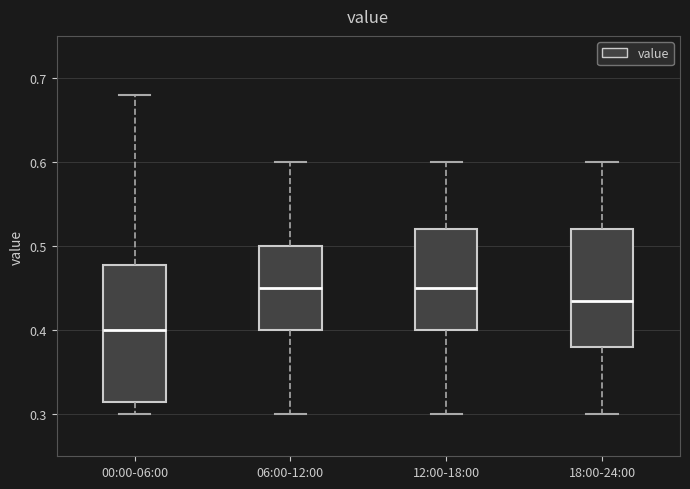

Reading left to right, transcribe this box plot: for each box, give where its median line is, the range the box spans, and where its two whiskers end, as read against the y-axis. The values are not printed on the chart, so give them approximately, as read against the axis.

00:00-06:00: median 0.40, box 0.32 to 0.48, whiskers 0.30 to 0.68
06:00-12:00: median 0.45, box 0.40 to 0.50, whiskers 0.30 to 0.60
12:00-18:00: median 0.45, box 0.40 to 0.52, whiskers 0.30 to 0.60
18:00-24:00: median 0.44, box 0.38 to 0.52, whiskers 0.30 to 0.60